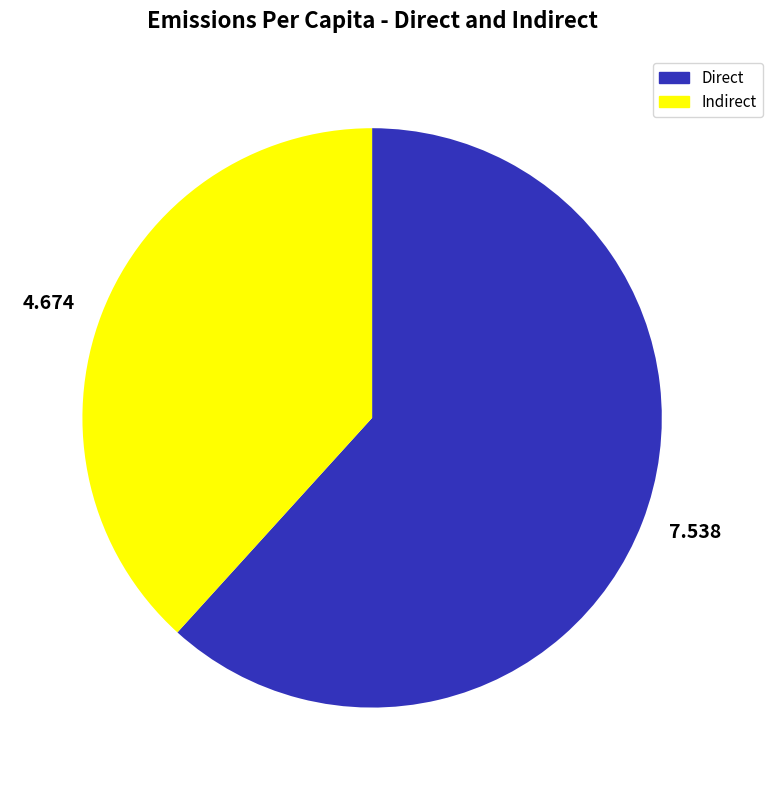

Do 4.674 and 7.538 together represent more than half of the pie?

Yes